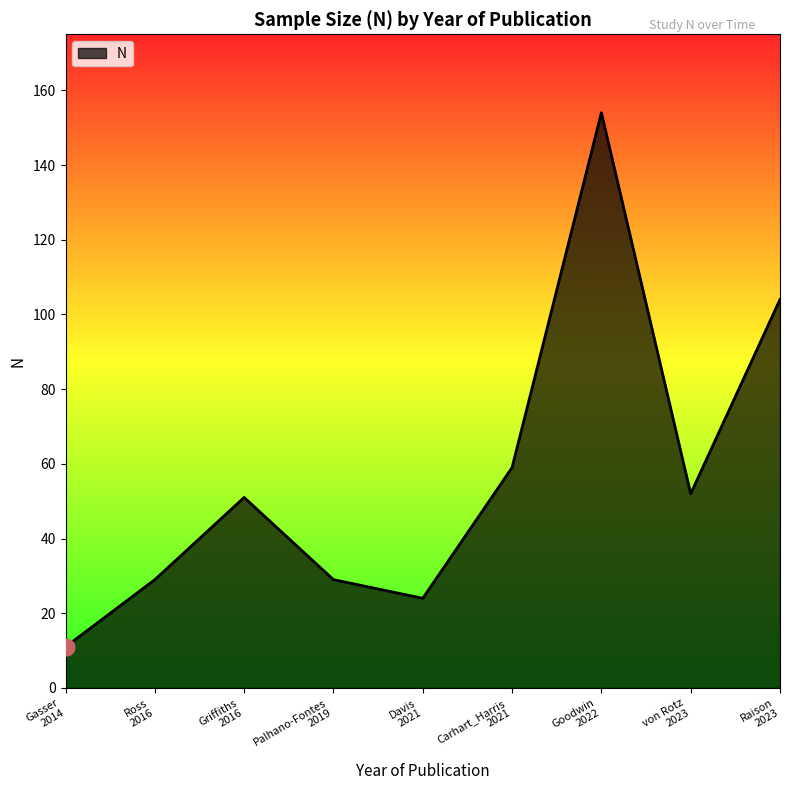

Which label corresponds to the smallest value in the chart?

Gasser
2014